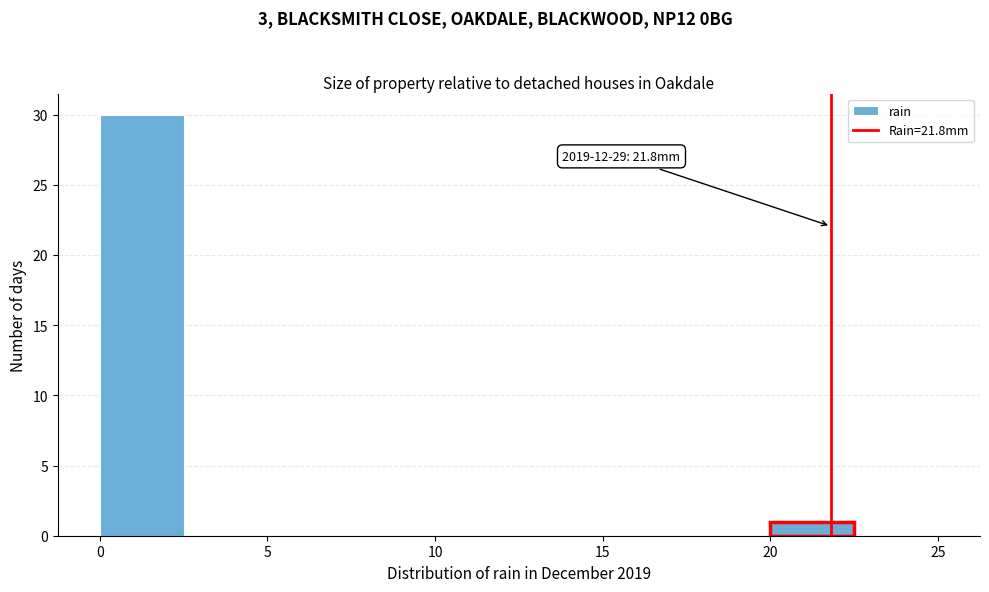

Over which range of the x-axis is the bar tallest?

0.0 to 2.5